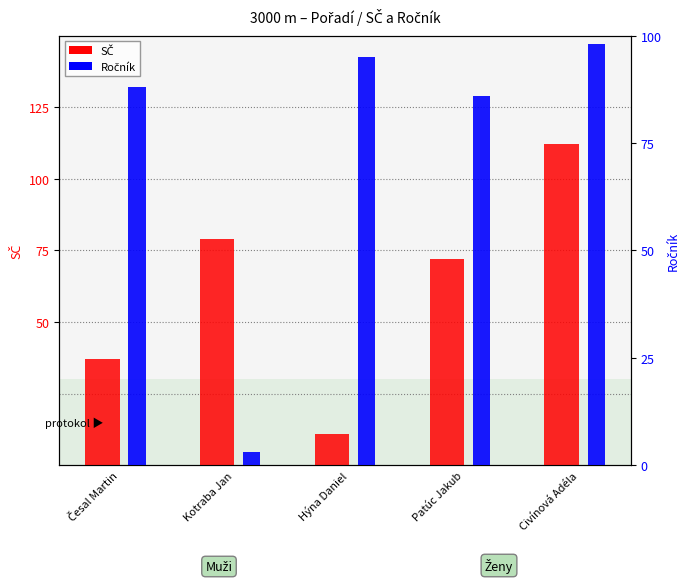

What is the value of the SČ bar at the 1st from the left?

37